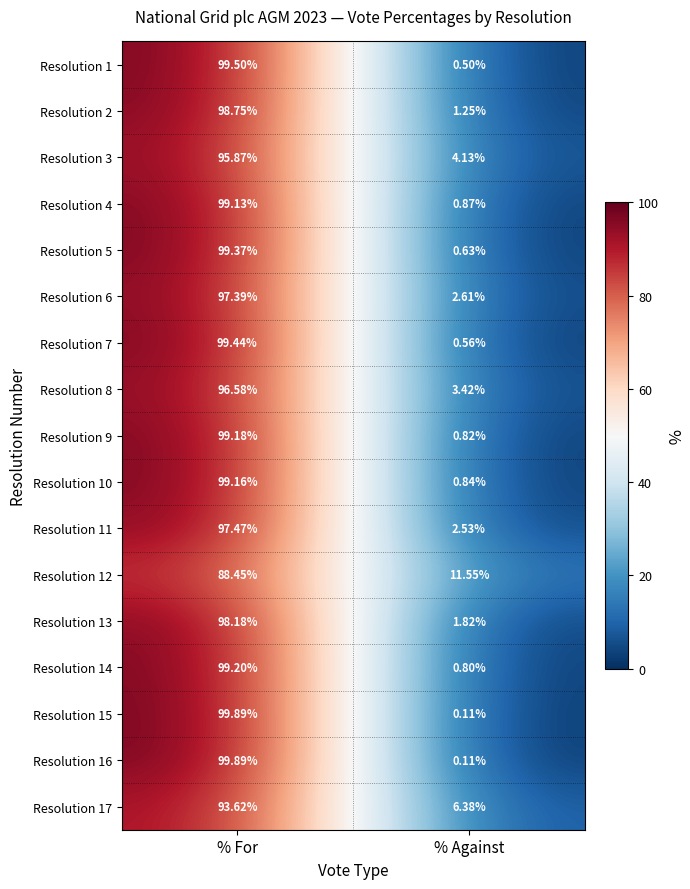

Rank the categories by Resolution 9 value from lowest to highest.

% Against, % For